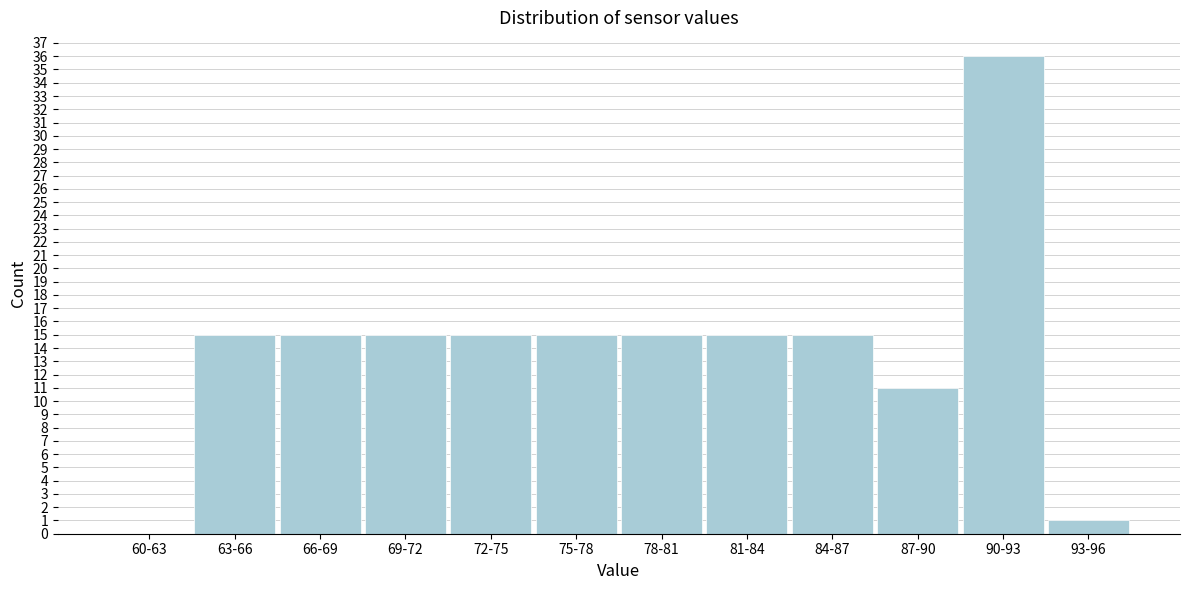

Reading left to right, what are all the values shown in this chart?

60-63=0	63-66=15	66-69=15	69-72=15	72-75=15	75-78=15	78-81=15	81-84=15	84-87=15	87-90=11	90-93=36	93-96=1